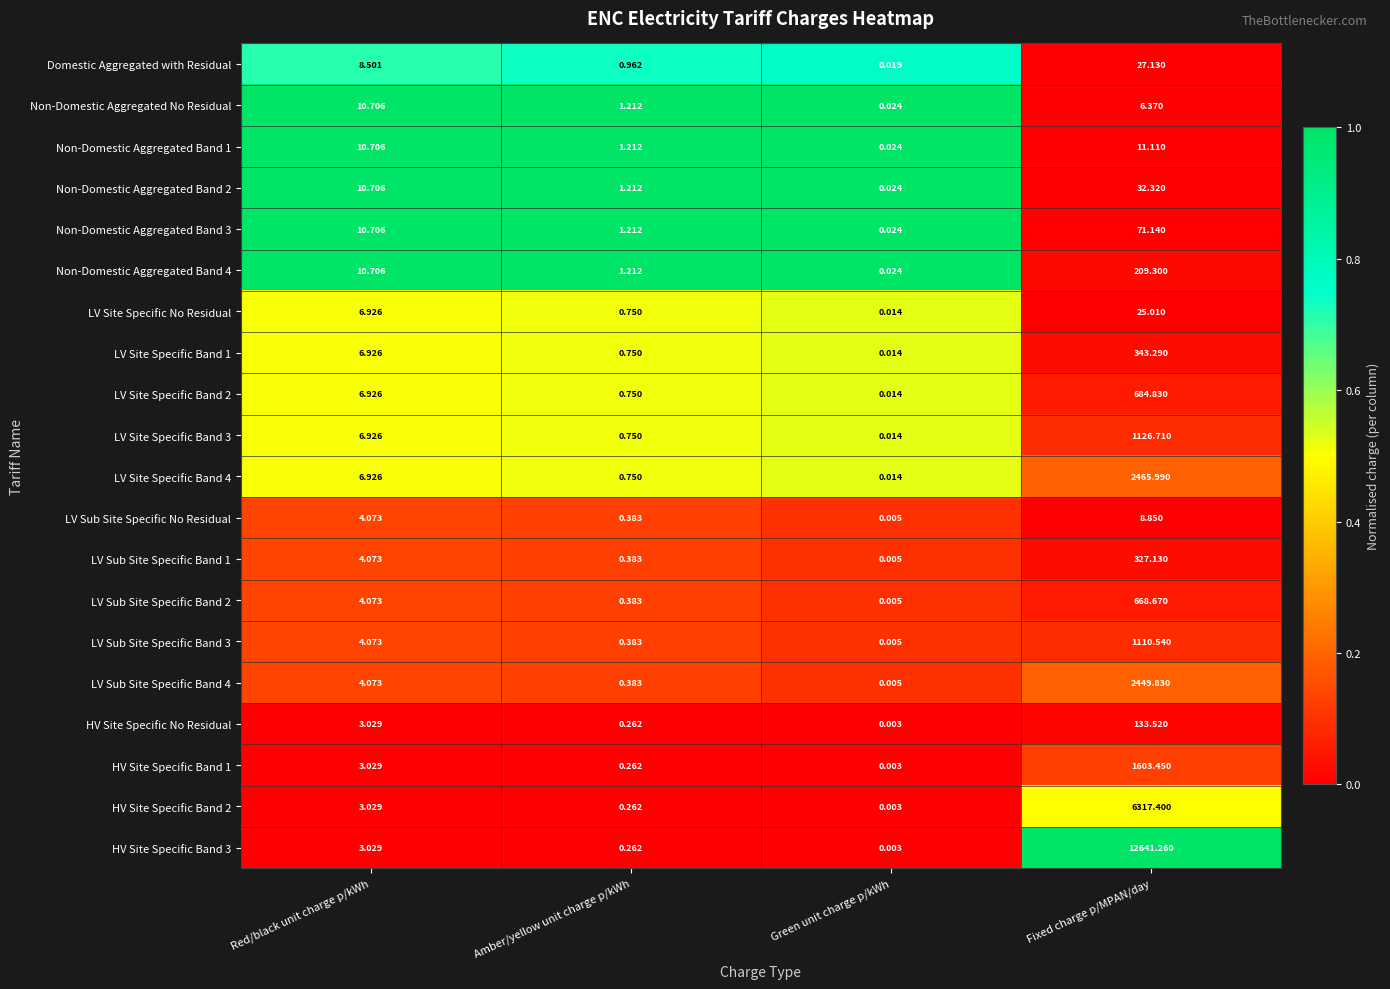

At which category does the chart reach its peak across all series?

Fixed charge p/MPAN/day